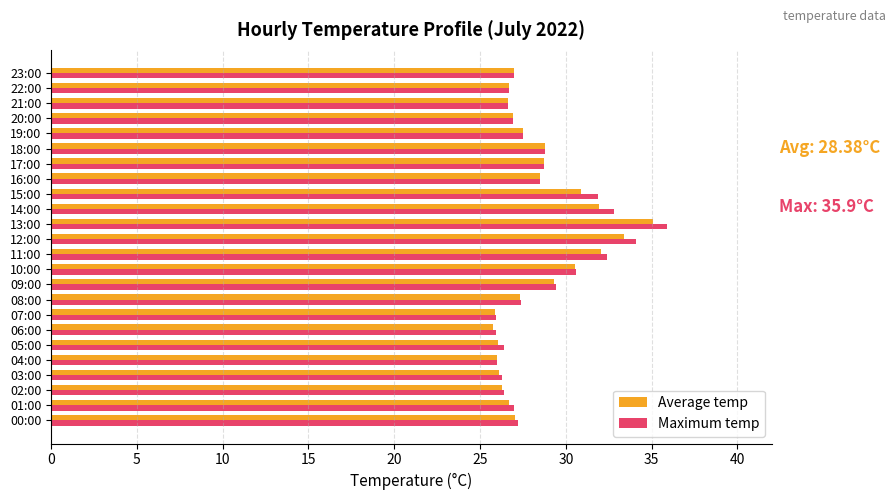

At how many categories does at least one series exceed 28?

10